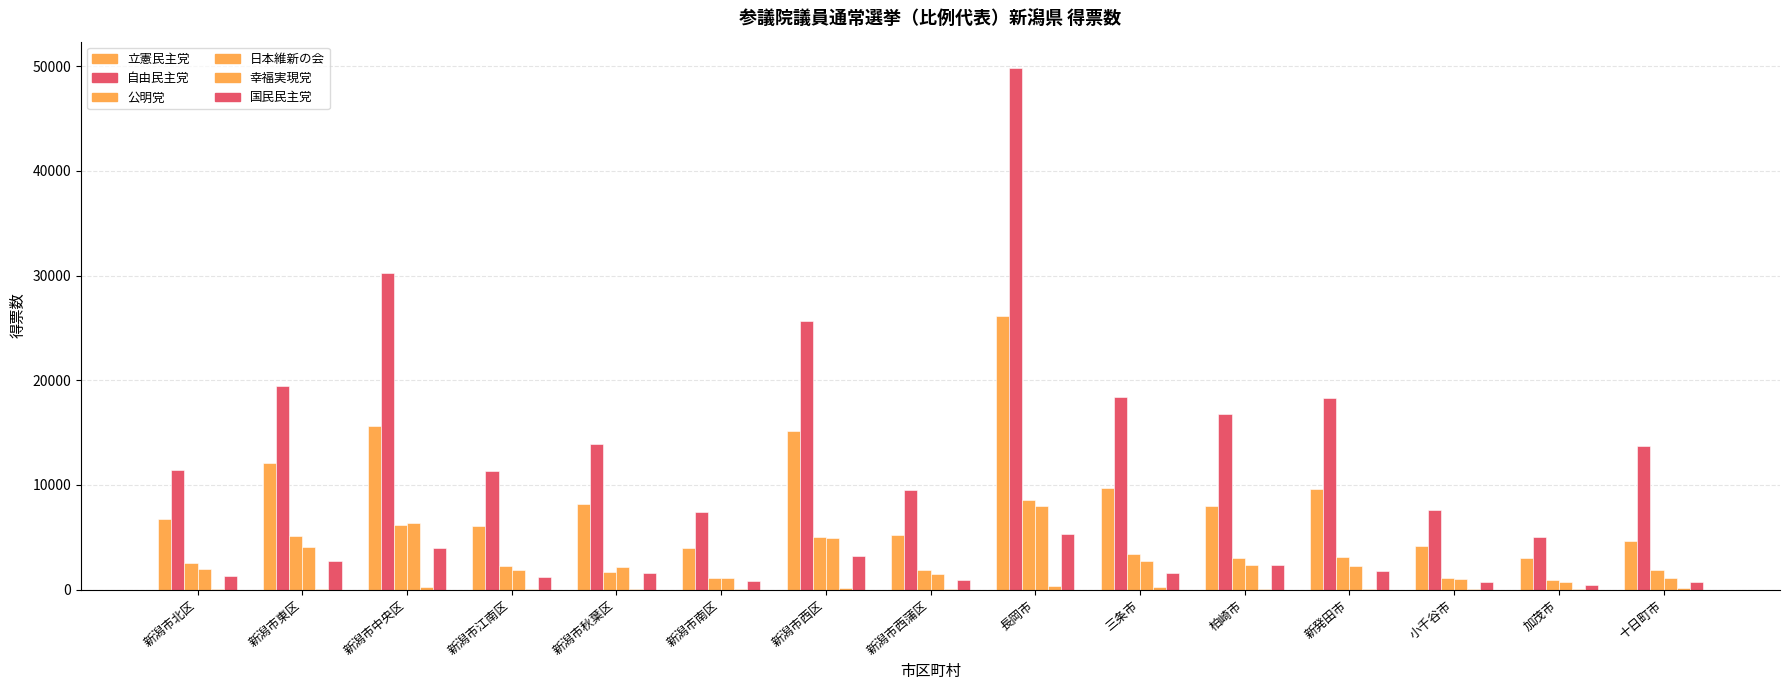

What is the lowest value of the 幸福実現党 series?

27.0